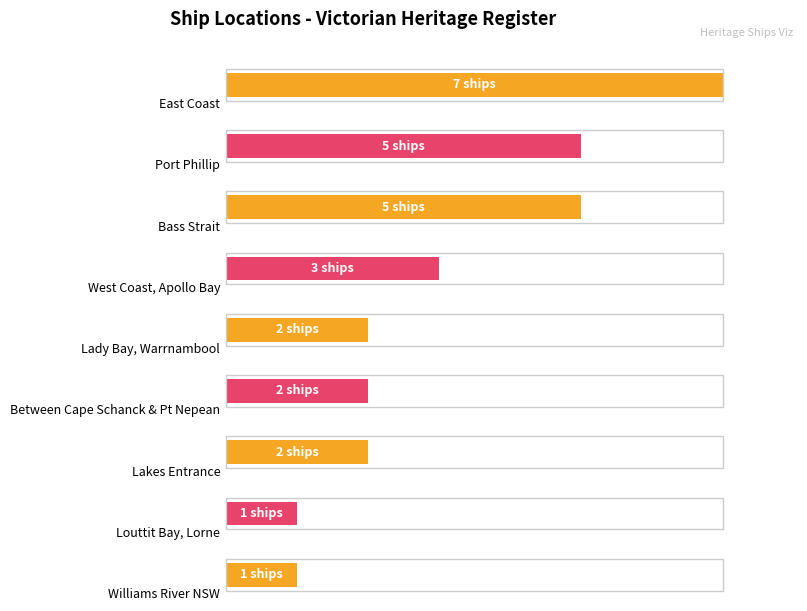

At which label does the data first exceed 2?

East Coast